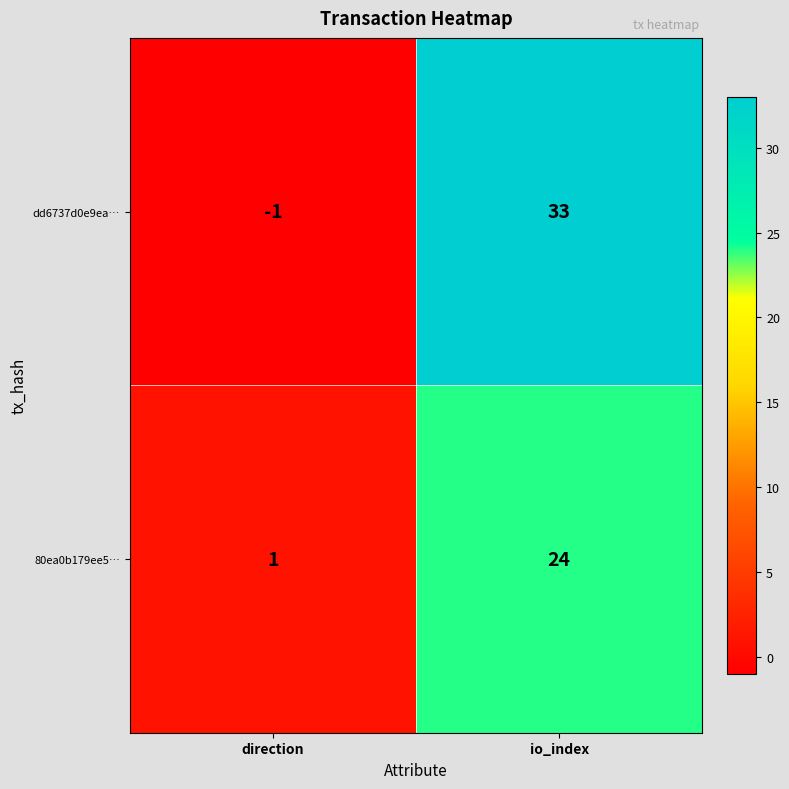

Count the number of categories in the chart.

2